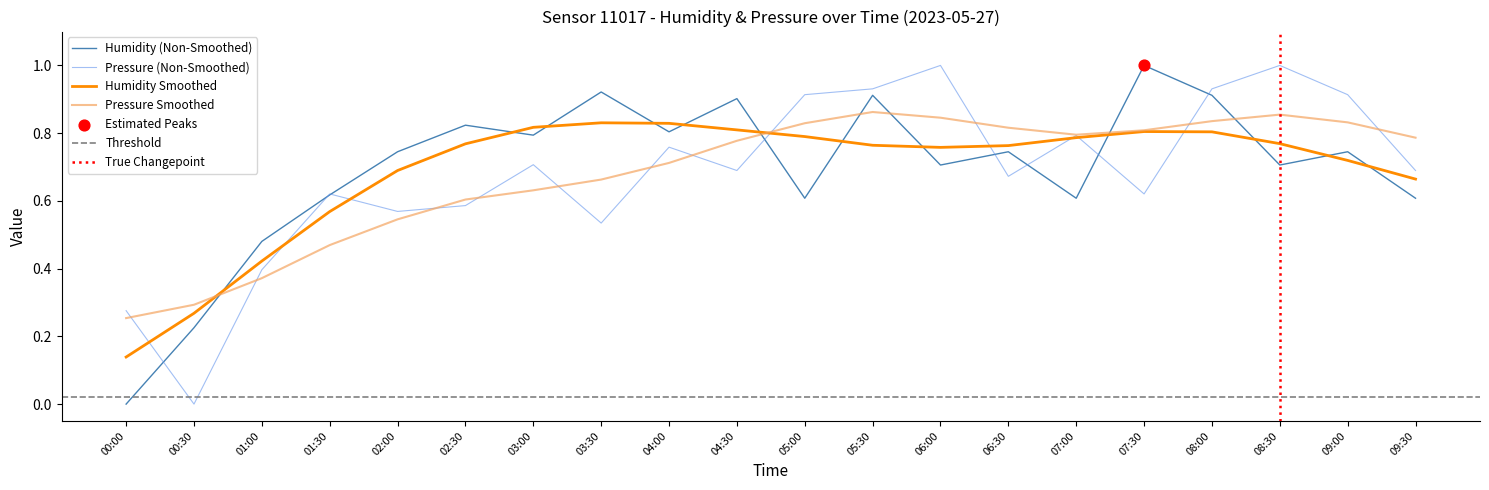

Is the value of Pressure (Non-Smoothed) at 00:00 greater than the value of Humidity Smoothed at 01:00?

No